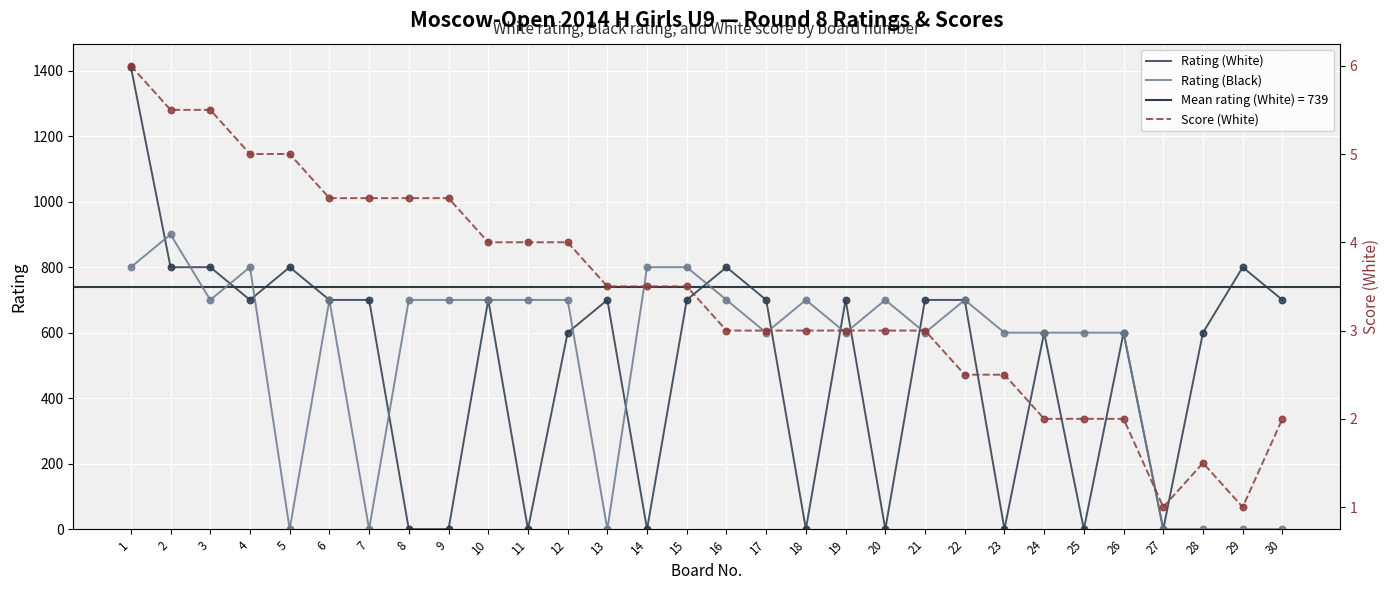

At which category is the sum across all series the highest?

1